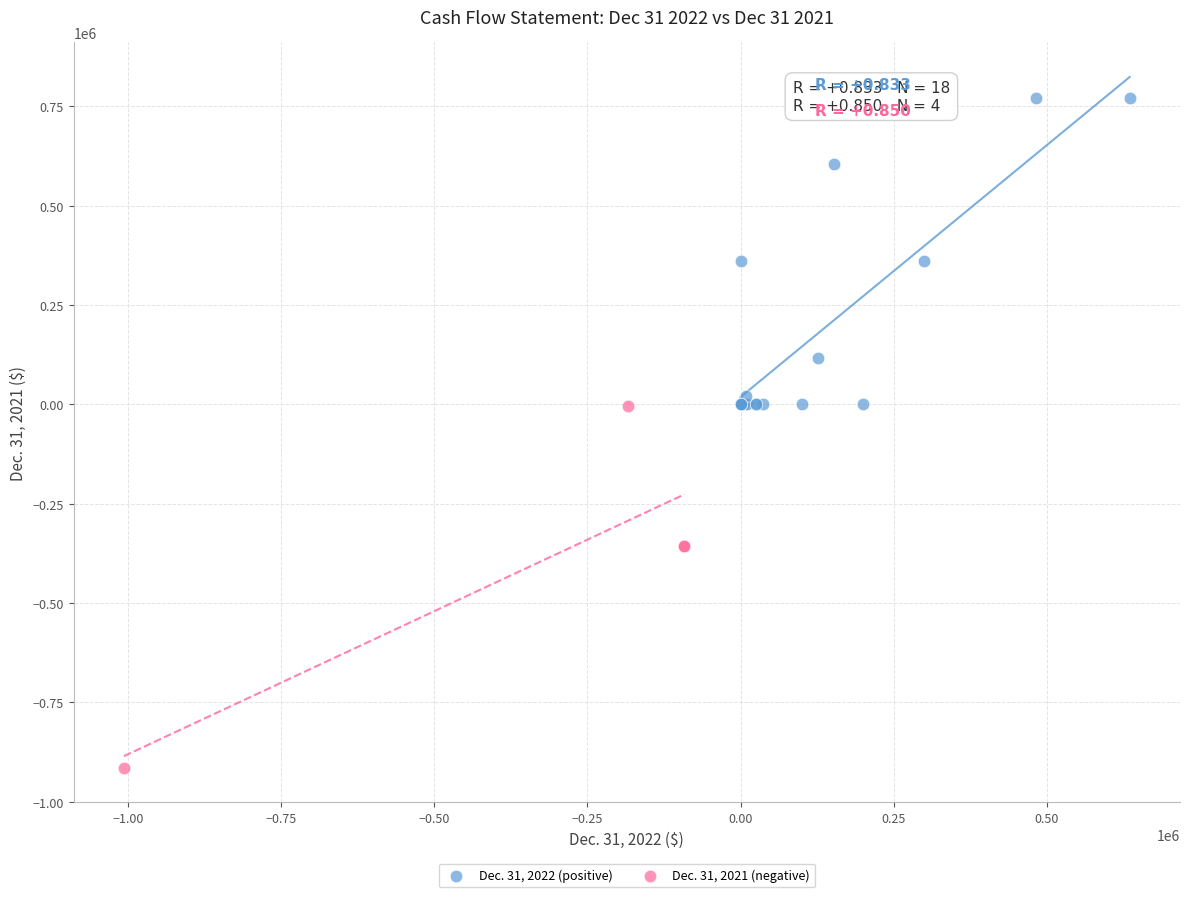

Which series contains the lowest Y value?

Dec. 31, 2021 (negative)